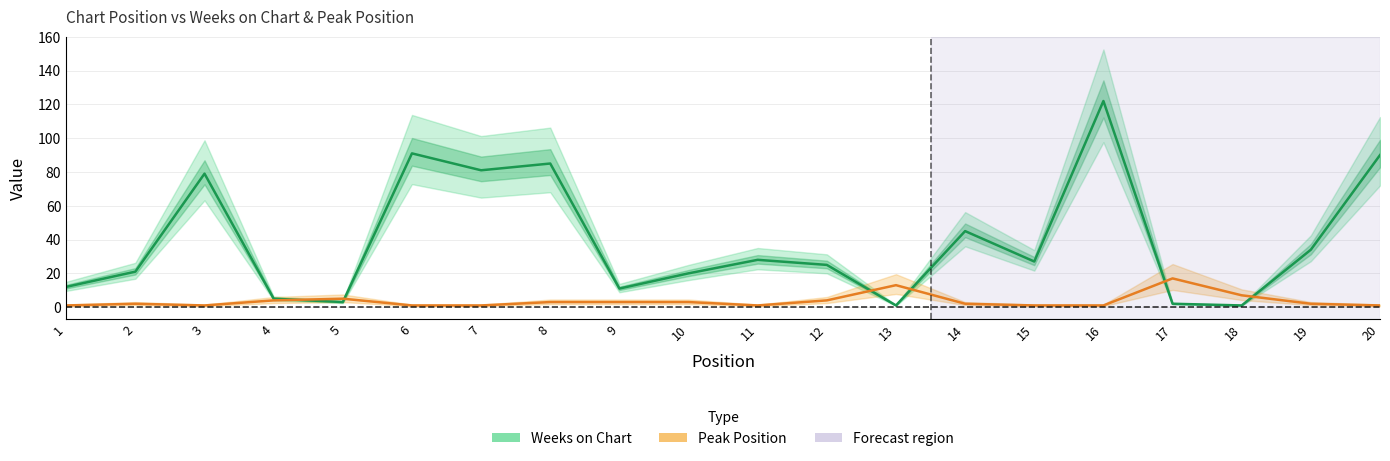

Which category has the lowest value in the Peak Position series?

1